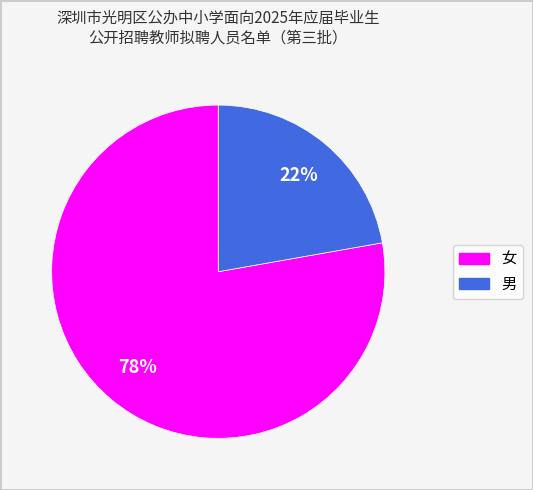

How many slices are in this pie chart?

2